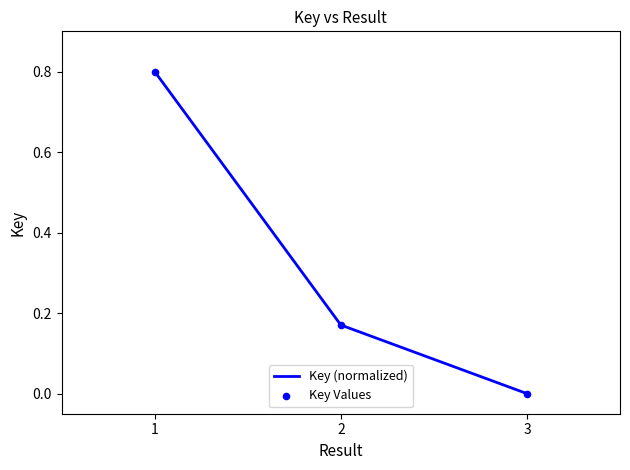

True or false: the data shows 0.8 at 1.

True